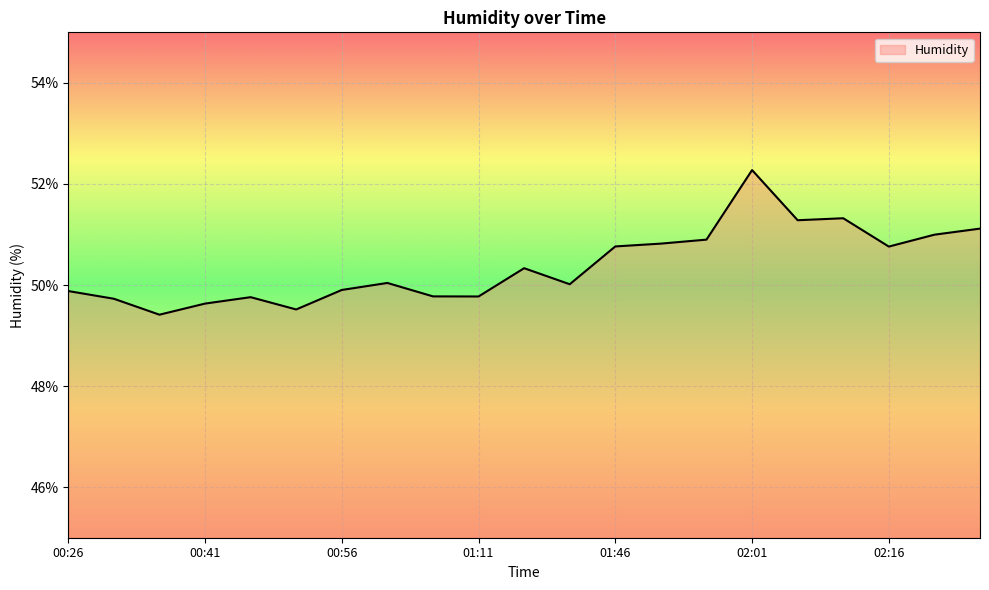

What is the smallest value displayed?

49.4